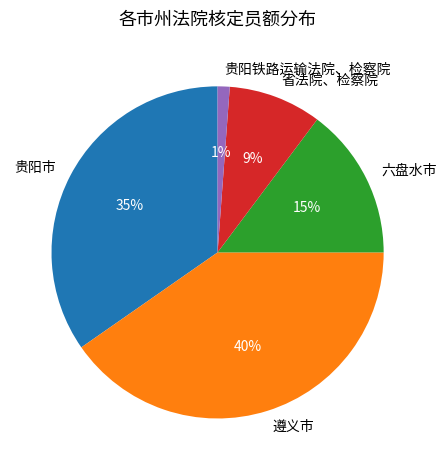

To the nearest percent, what is the combined percentage of 省法院、检察院 and 遵义市?

49%